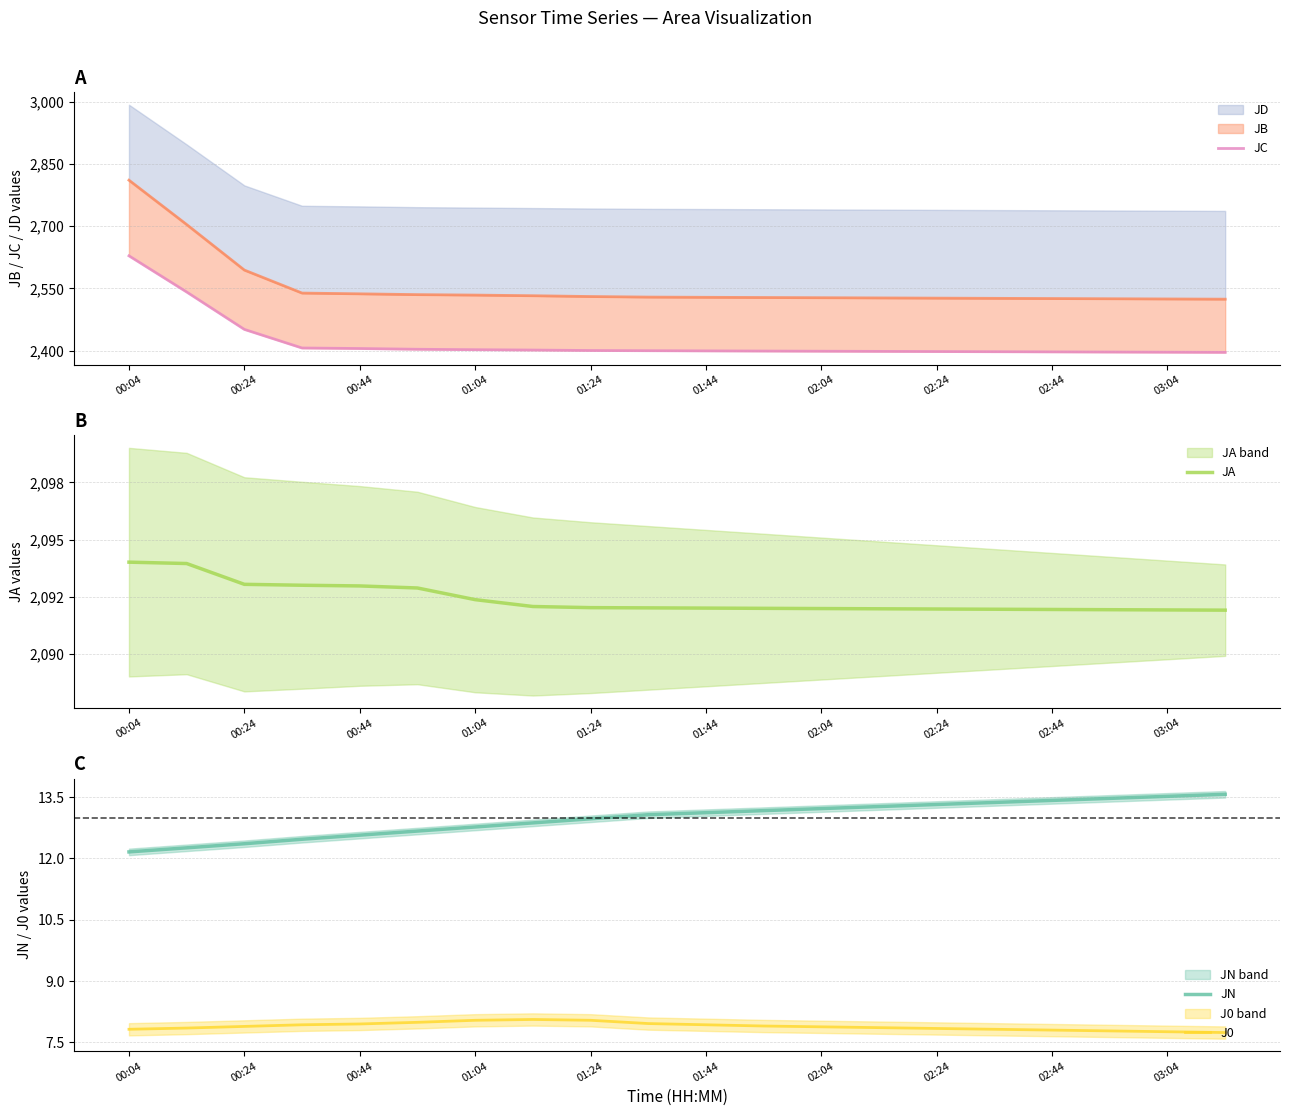

At which category is the sum across all series the highest?

00:04